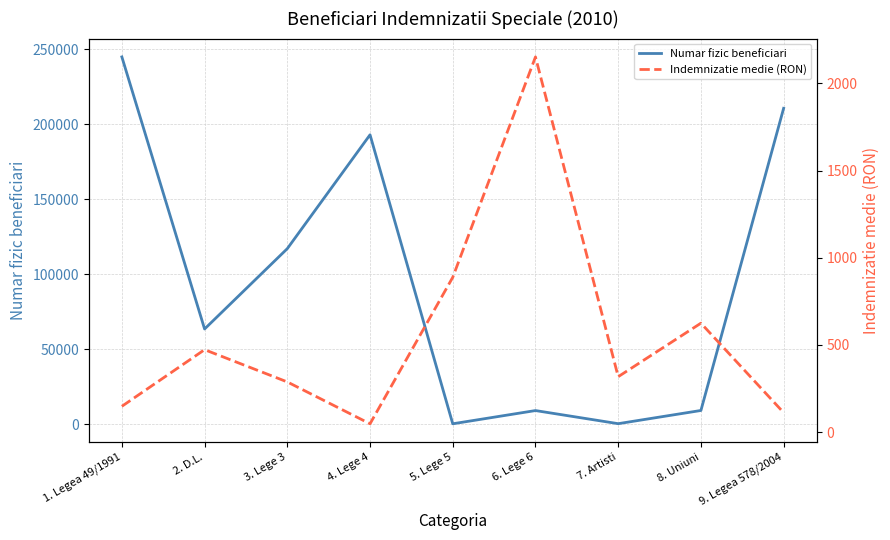

What is the difference between the Numar fizic beneficiari values at 5. Lege 5 and 3. Lege 3?

116770